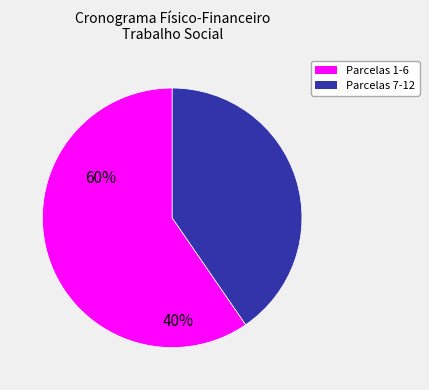

Is there a majority slice in this chart?

Yes